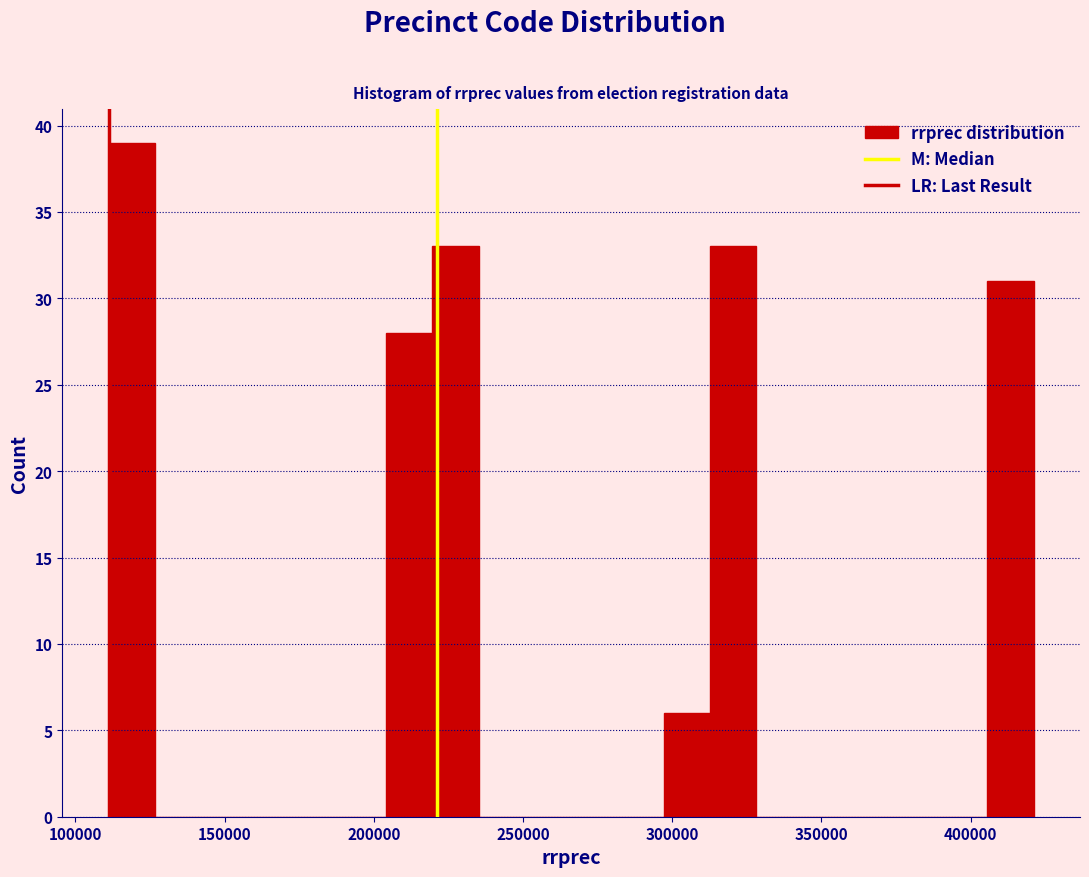

Read against the x-axis, roughly where is the centre of the tallest bar?

120000